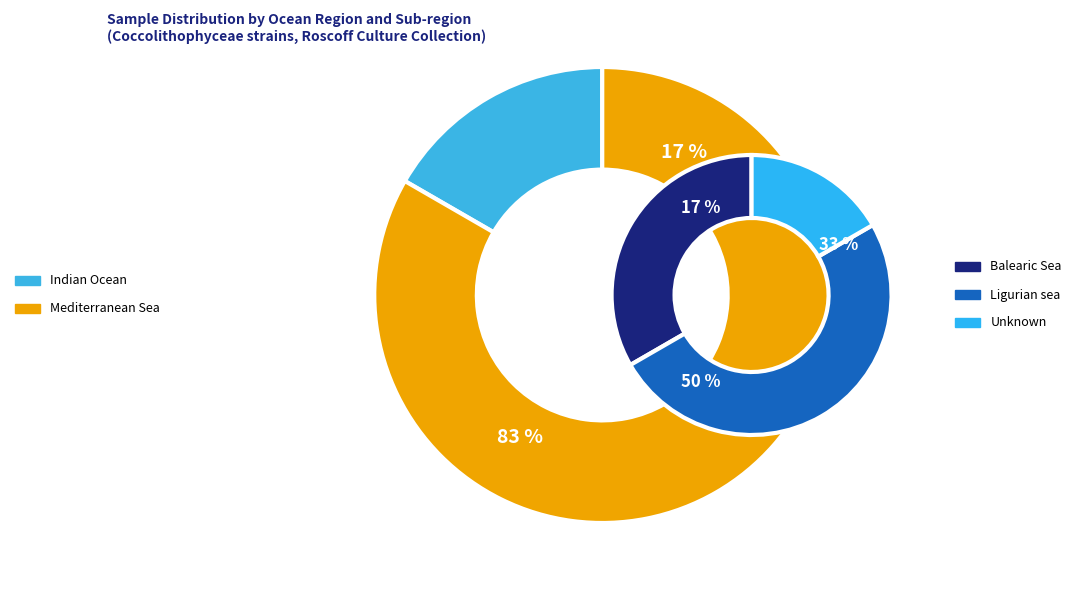

Count the number of slices in the pie.

6